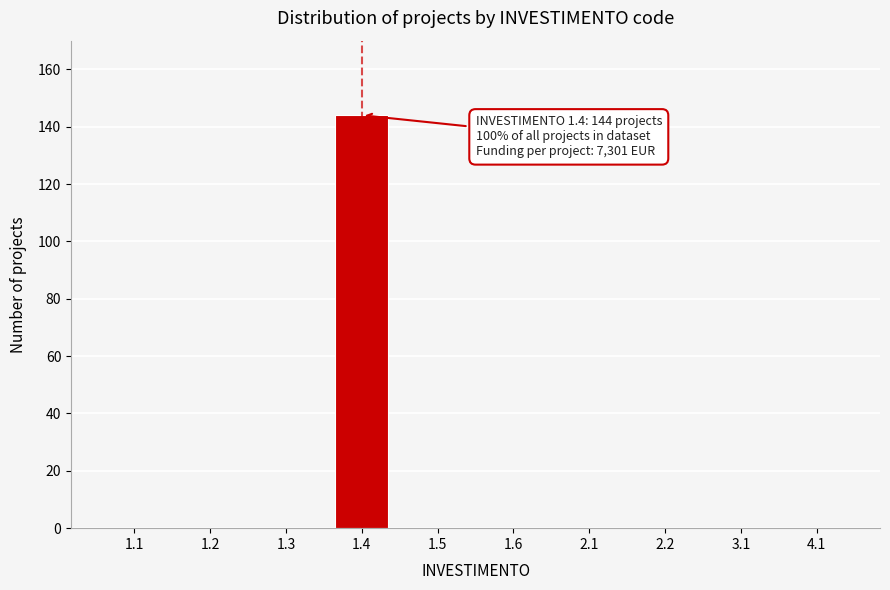

Reading left to right, list all the values displayed in this chart.

1.1=0	1.2=0	1.3=0	1.4=144	1.5=0	1.6=0	2.1=0	2.2=0	3.1=0	4.1=0